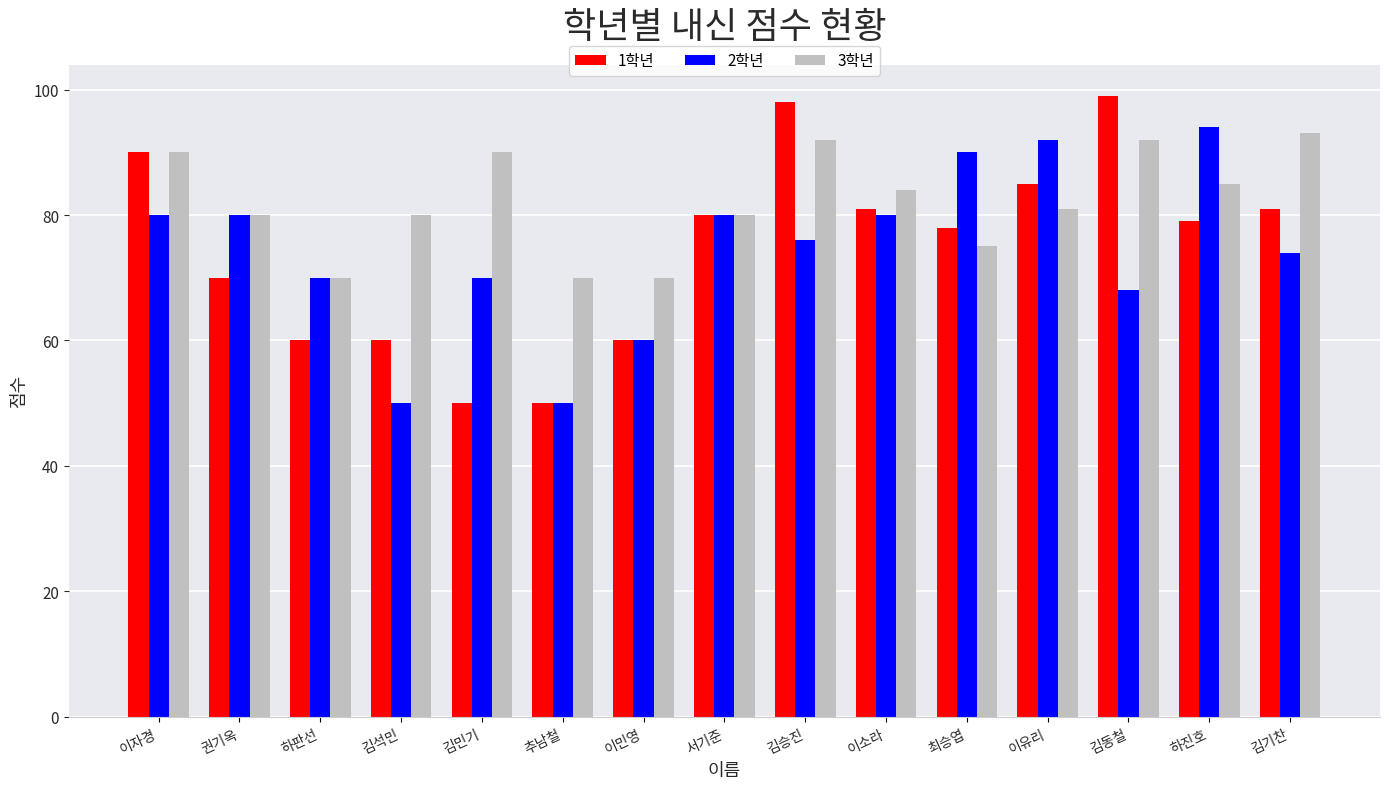

True or false: 2학년 has a value of 50 at 추남철.

True